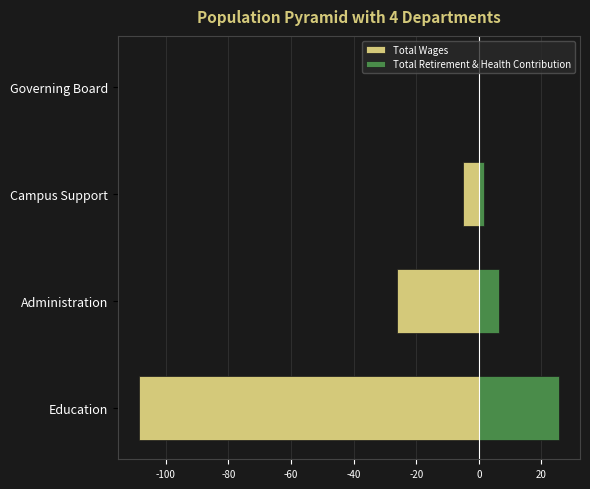

Reading right to left, transcribe all the data shown in this chart.

Total Wages: 0.0	-5.1	-26.3	-108.6
Total Retirement & Health Contribution: 0.0	1.8	6.6	25.6